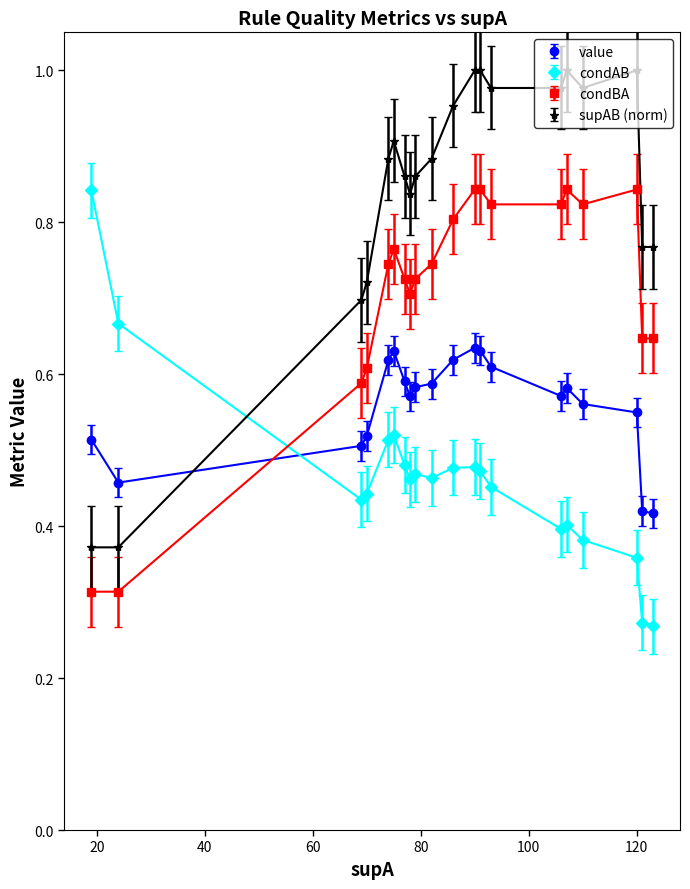

Which series has the largest range (max minus min)?

supAB (norm)